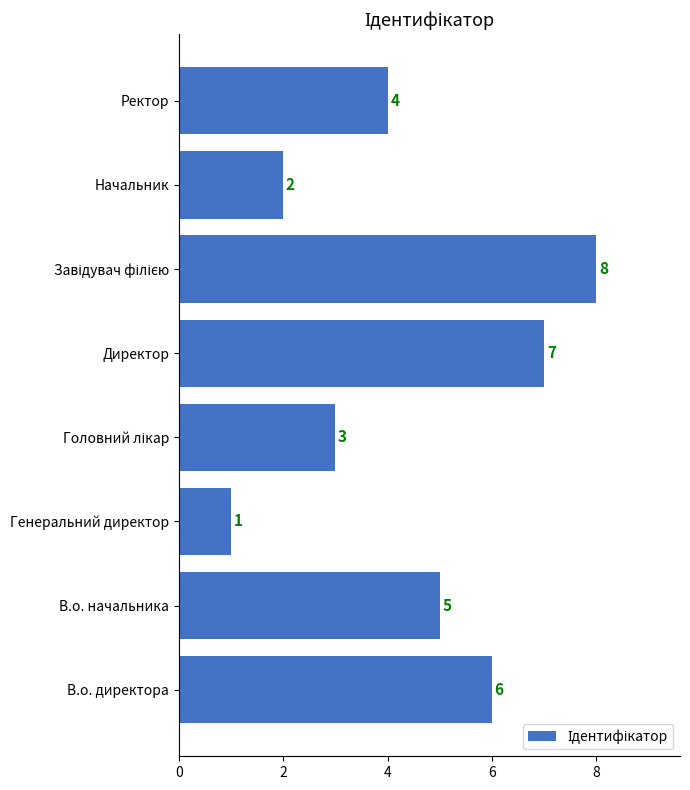

Does the chart contain stacked bars?

No